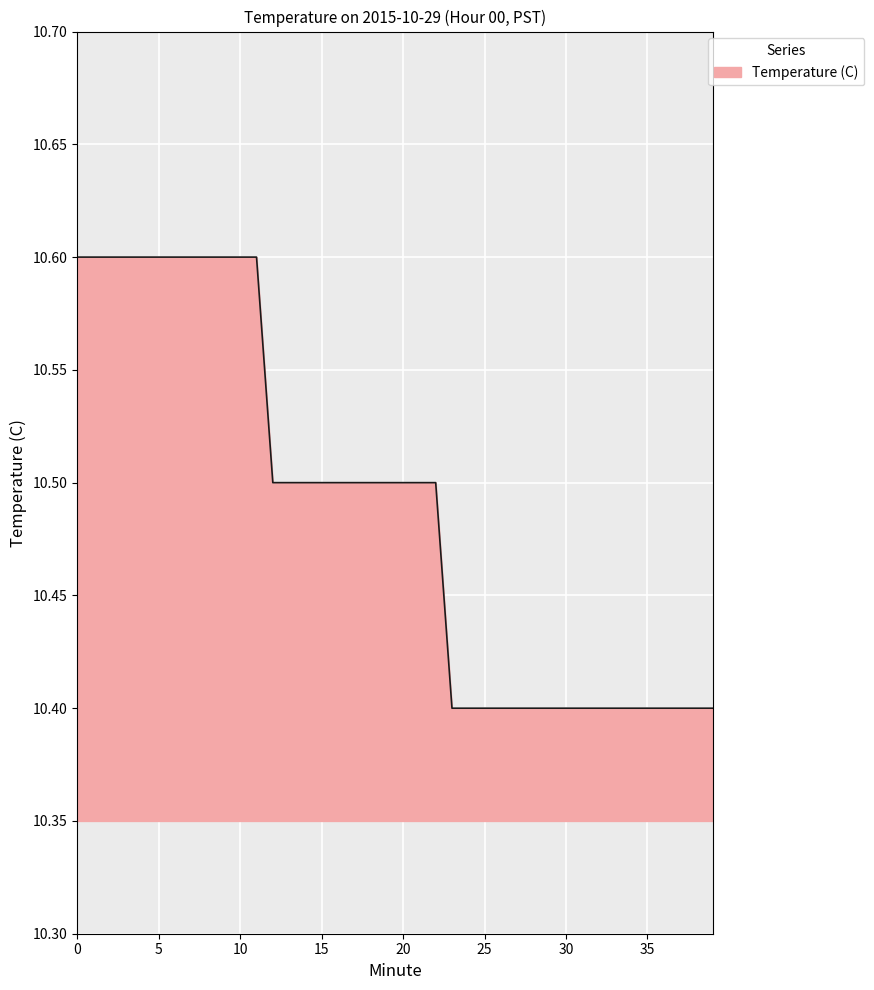

How many lines are shown in the chart?

1